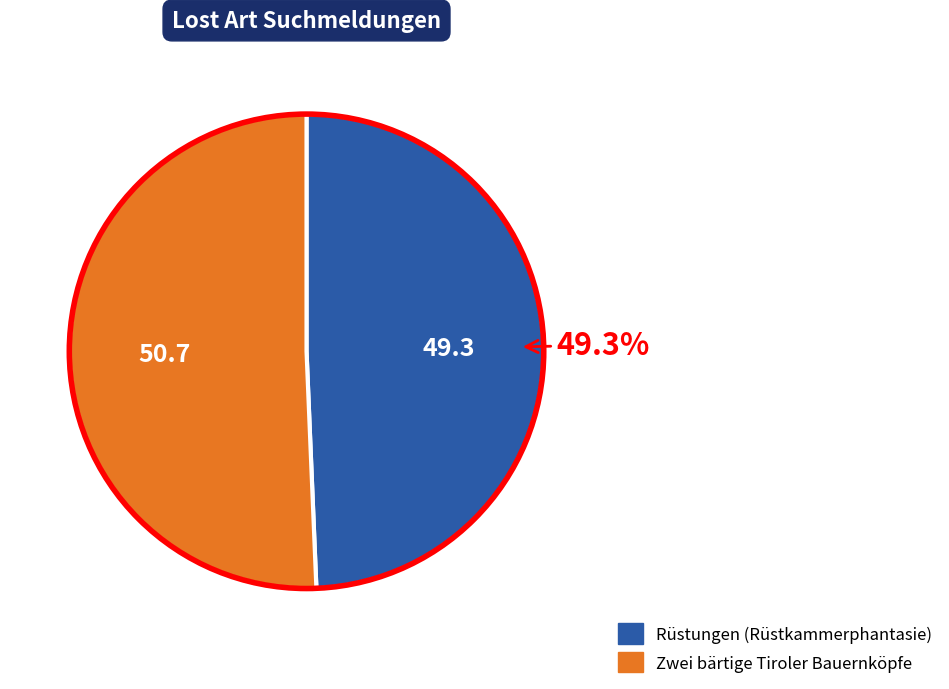

To the nearest percent, what portion does Zwei bärtige Tiroler Bauernköpfe represent?

51%